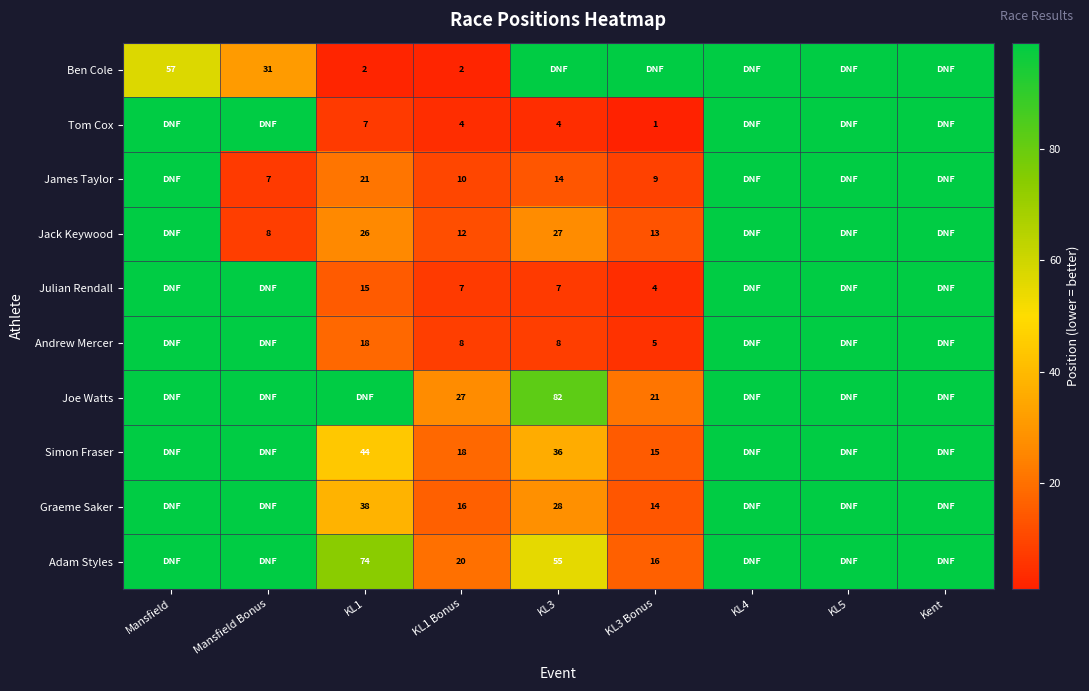

The Adam Styles series shows 101 at KL1. True or false?

False